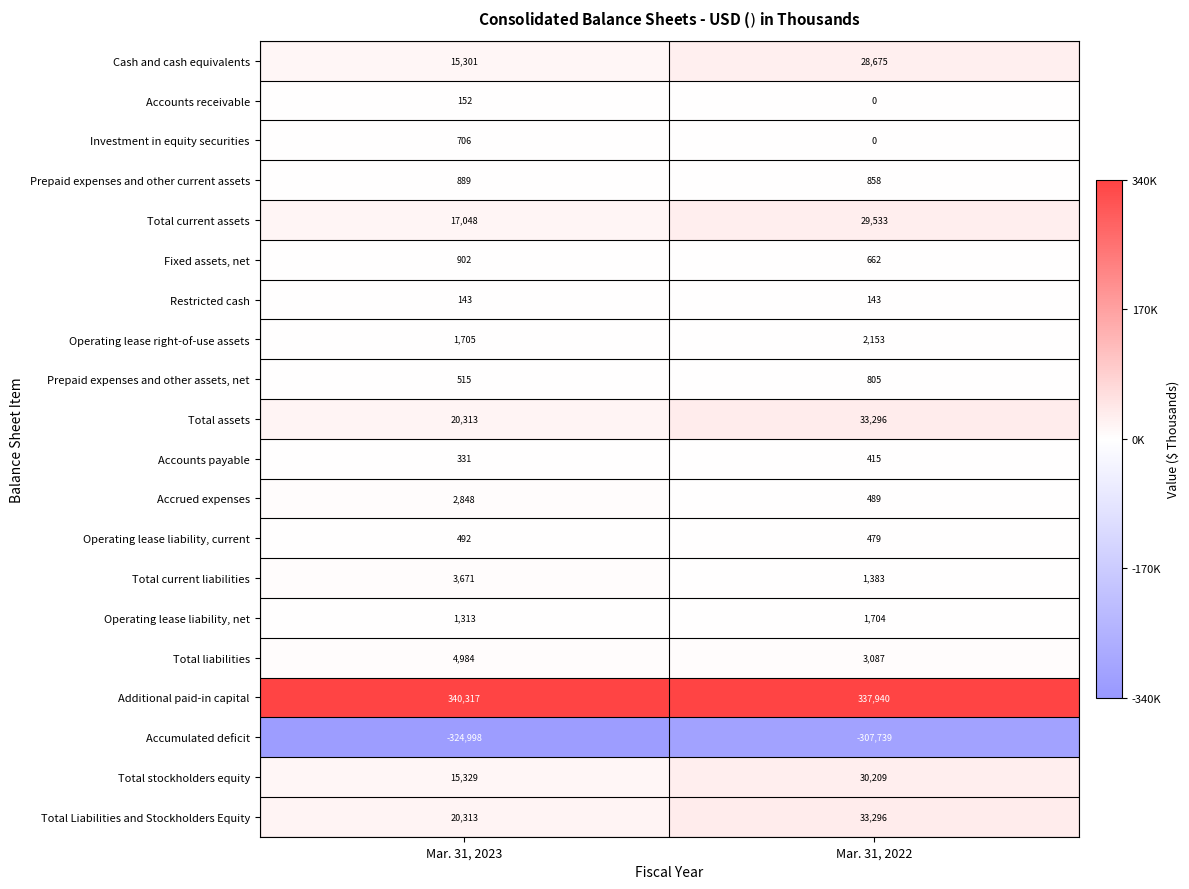

Rank the categories by Total liabilities value from highest to lowest.

Mar. 31, 2023, Mar. 31, 2022